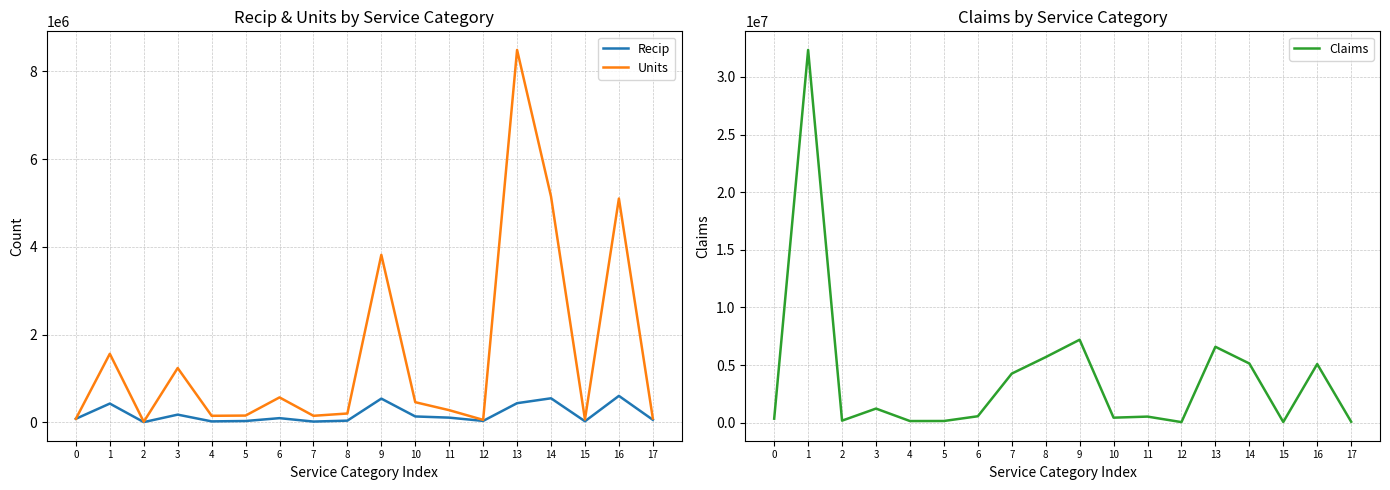

What are all the series names shown in the legend?

Recip, Units, Claims